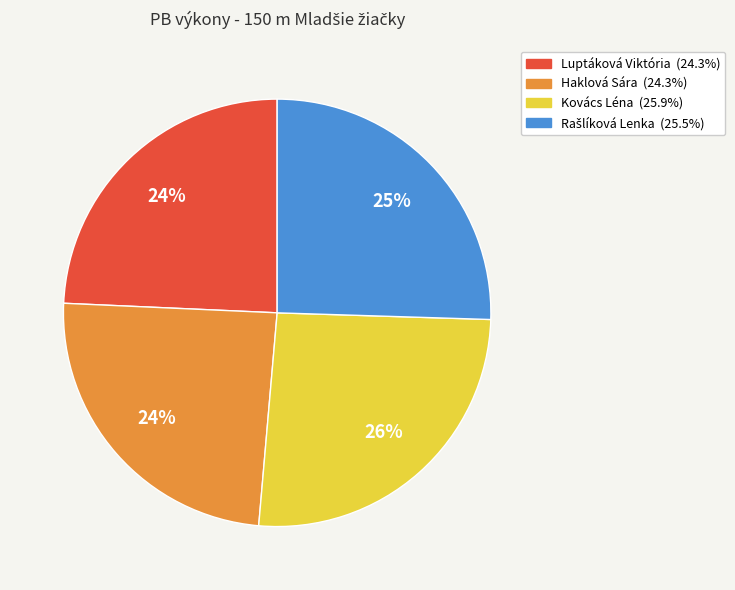

Count the number of slices in the pie.

4